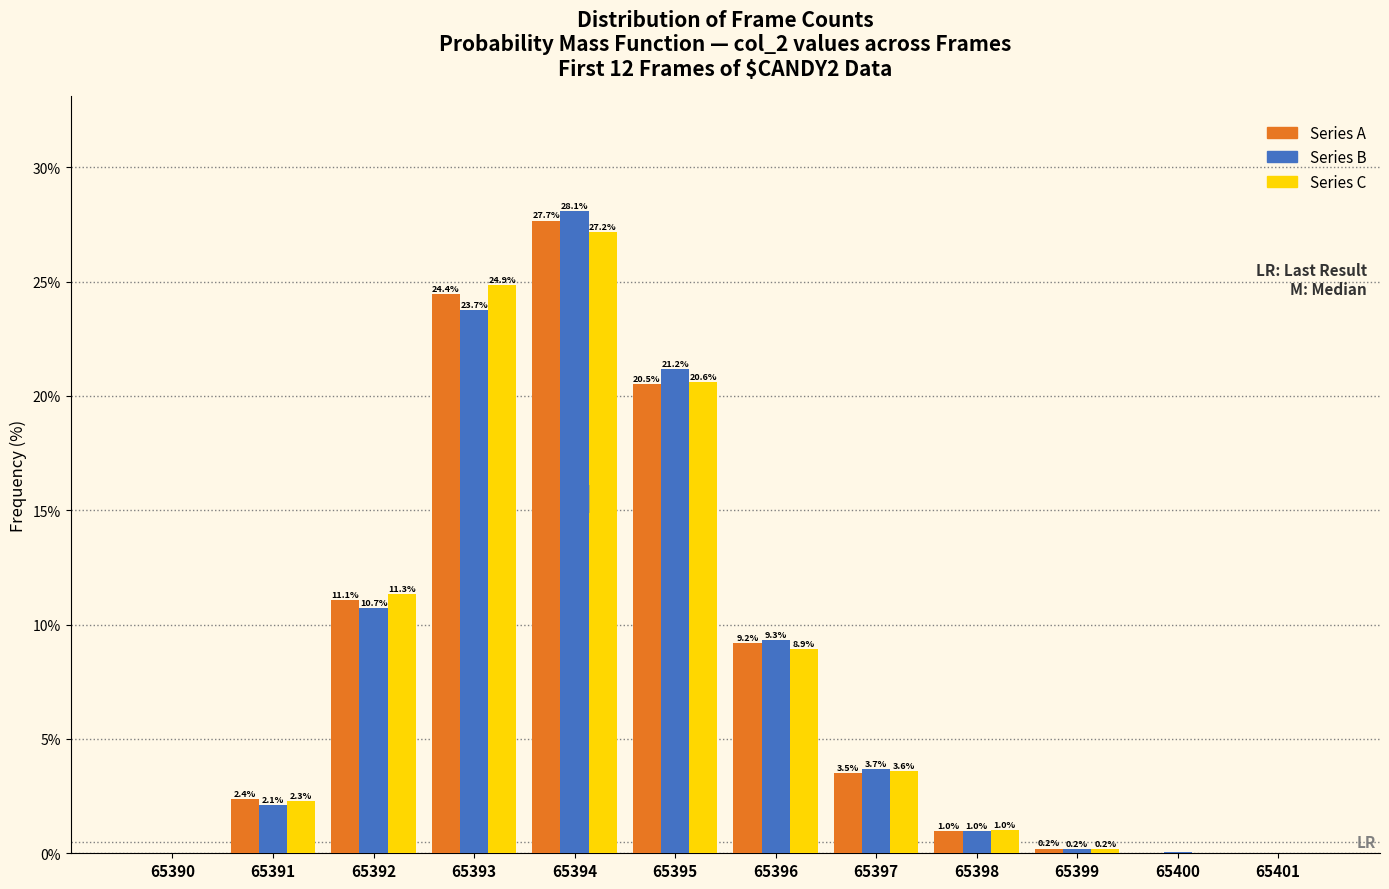

The value of Series C at 65395 is 20.6. True or false?

True